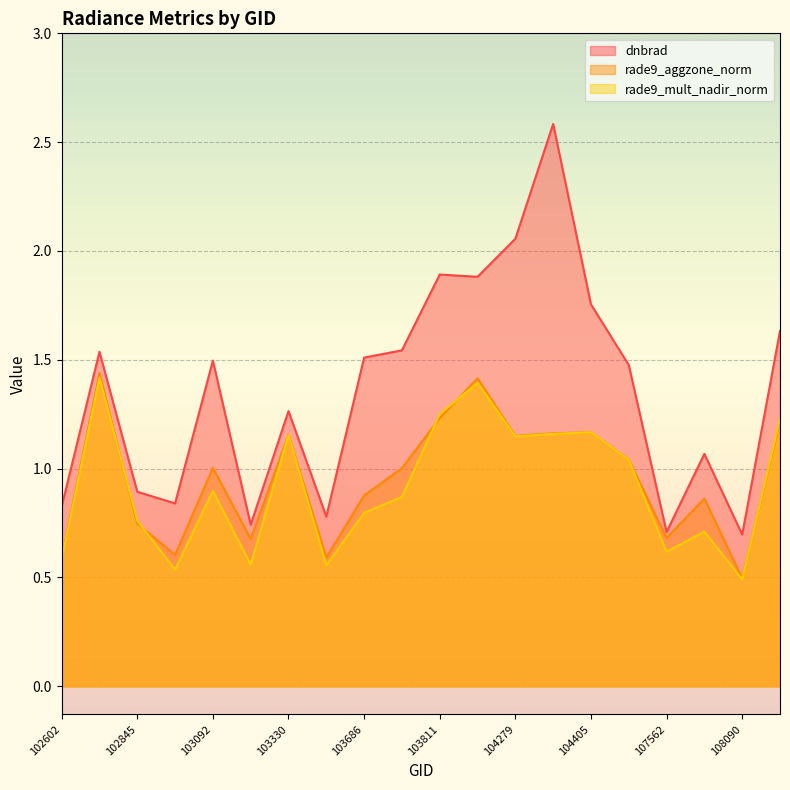

True or false: rade9_mult_nadir_norm has a value of 1.8 at 103811.

False